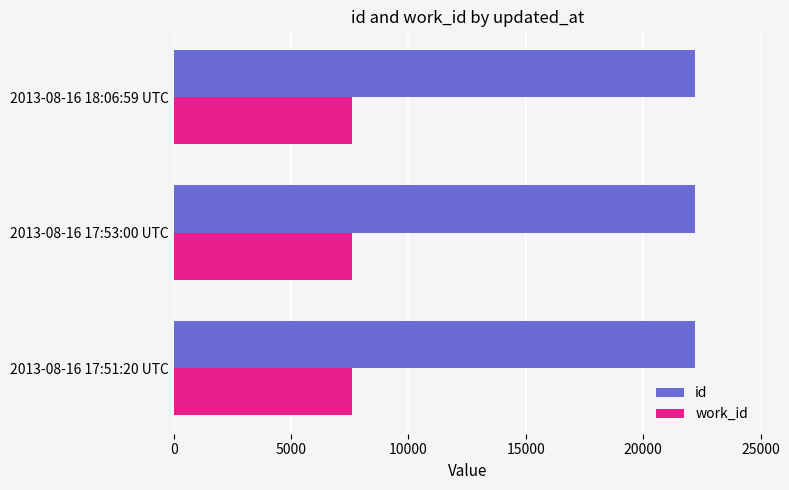

What is the minimum value shown in the chart?

7593